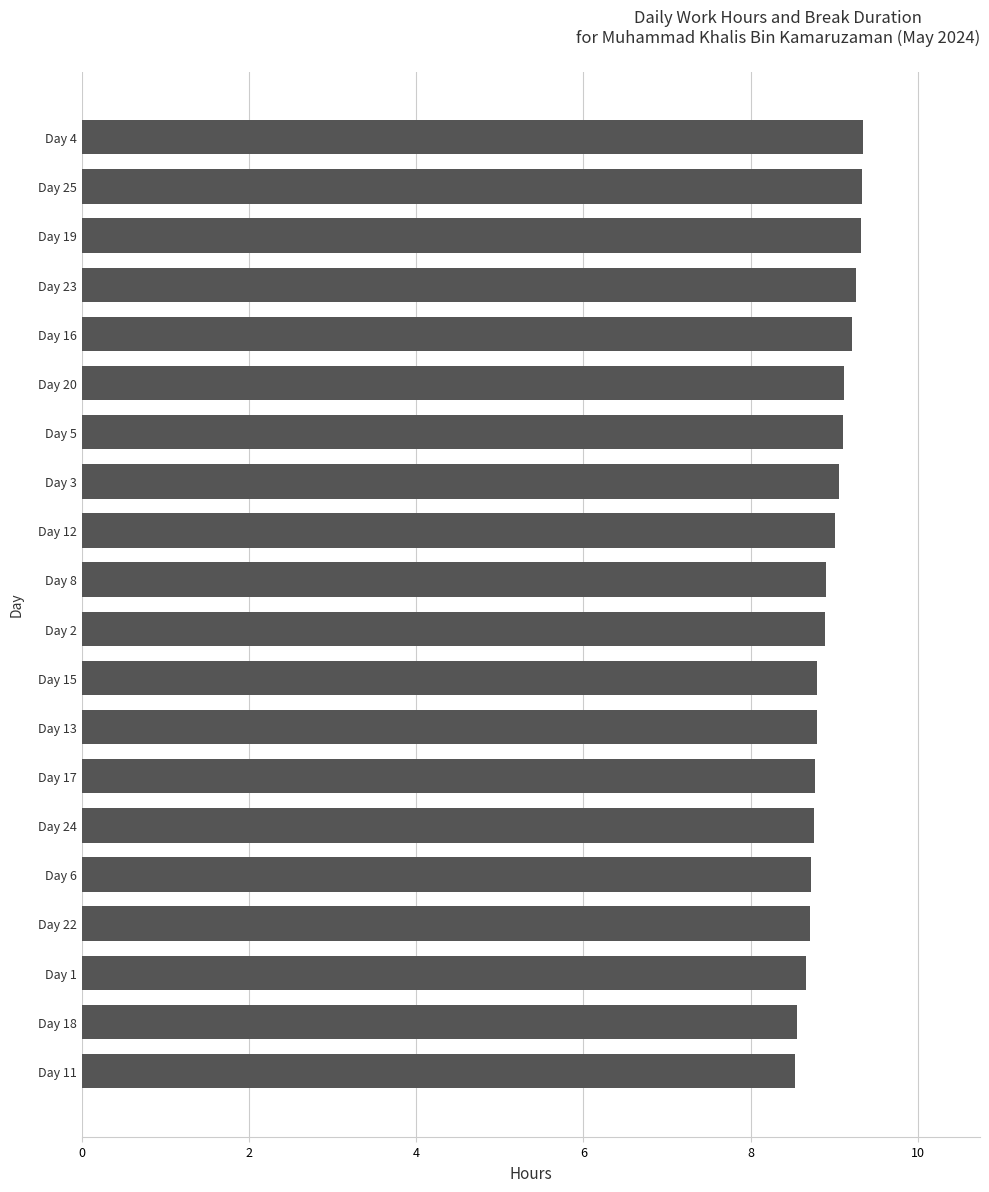

The chart shows a value of 8.7 at Day 1. True or false?

True